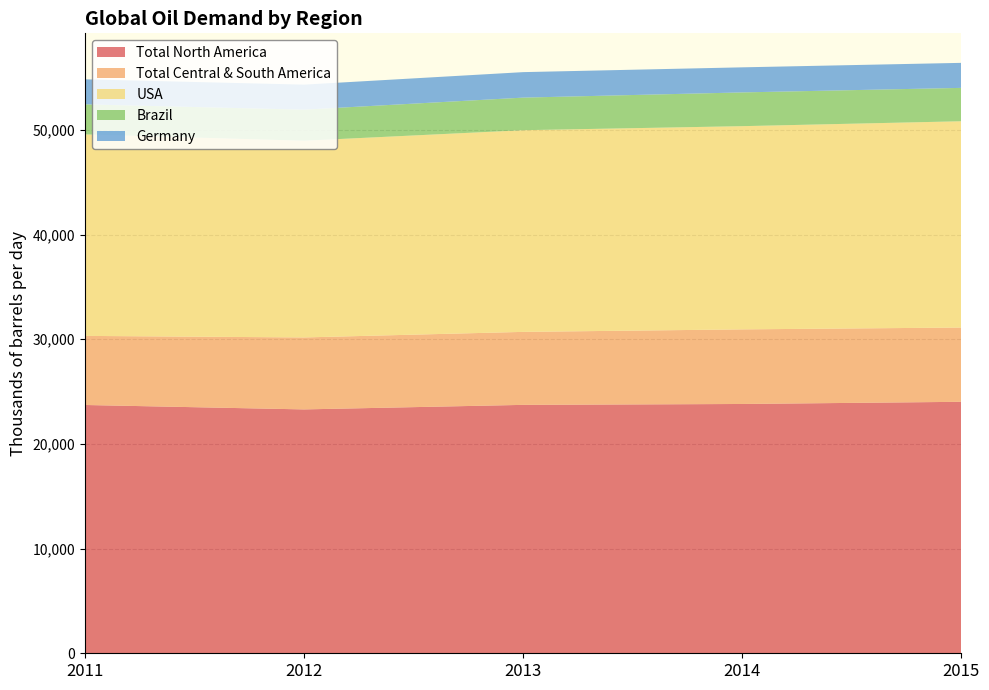

Reading left to right, extract all data points from this chart.

Total North America: 2011=23718	2012=23295	2013=23729	2014=23814	2015=24022
Total Central & South America: 2011=6599	2012=6875	2013=6972	2014=7126	2015=7094
USA: 2011=19248	2012=18791	2013=19265	2014=19412	2015=19705
Brazil: 2011=2869	2012=2968	2013=3112	2014=3223	2015=3188
Germany: 2011=2392	2012=2389	2013=2435	2014=2396	2015=2390